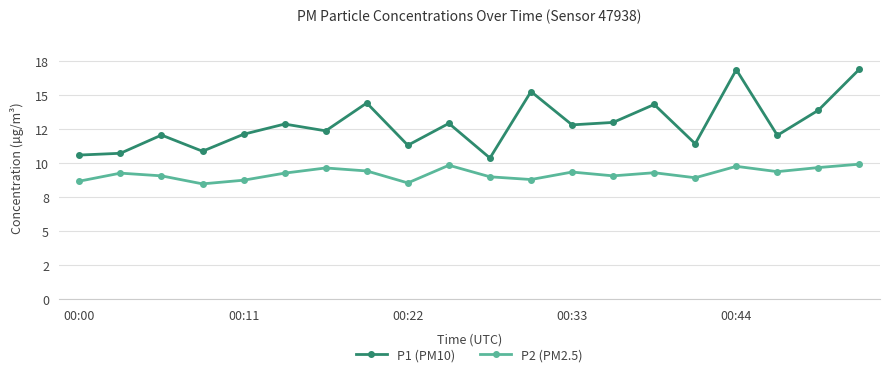

Is this an area chart (filled region under the line)?

No